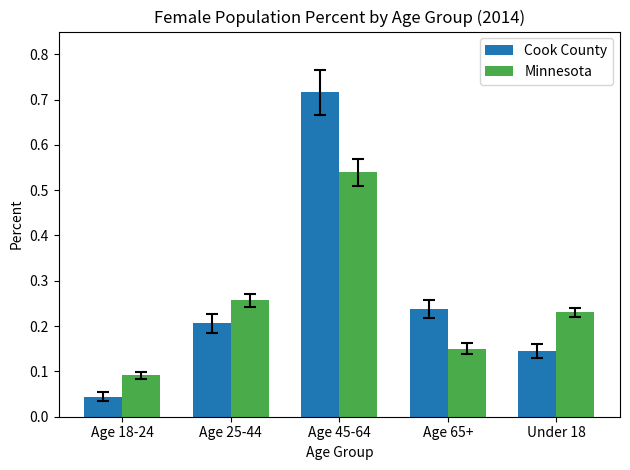

Which series has the widest spread of values?

Cook County